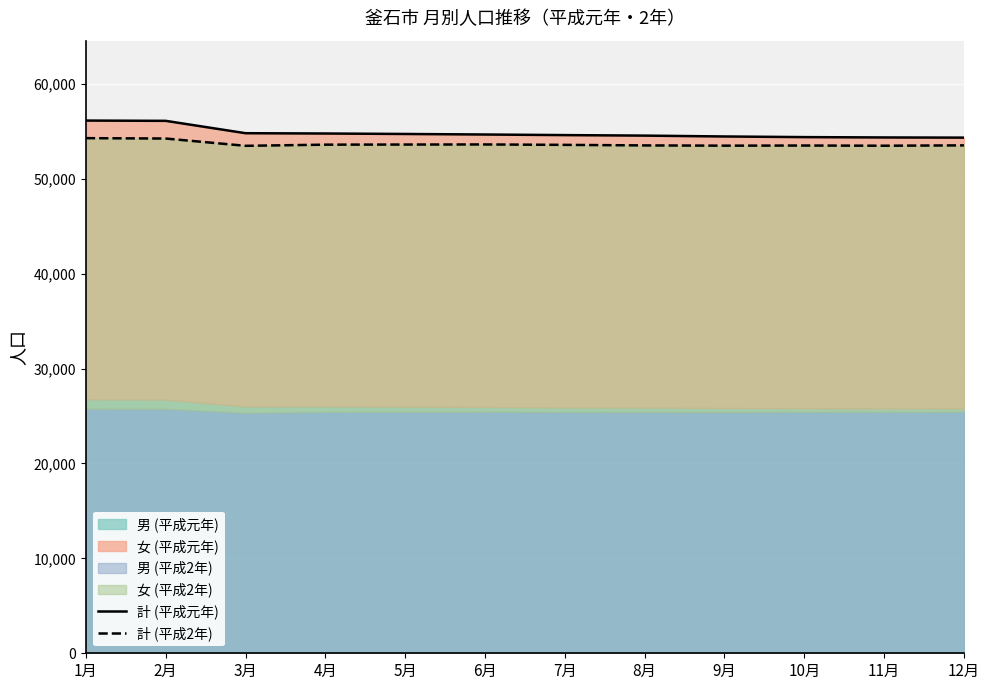

What is the difference between the maximum and second lowest values in the 計 (平成2年) series?

797